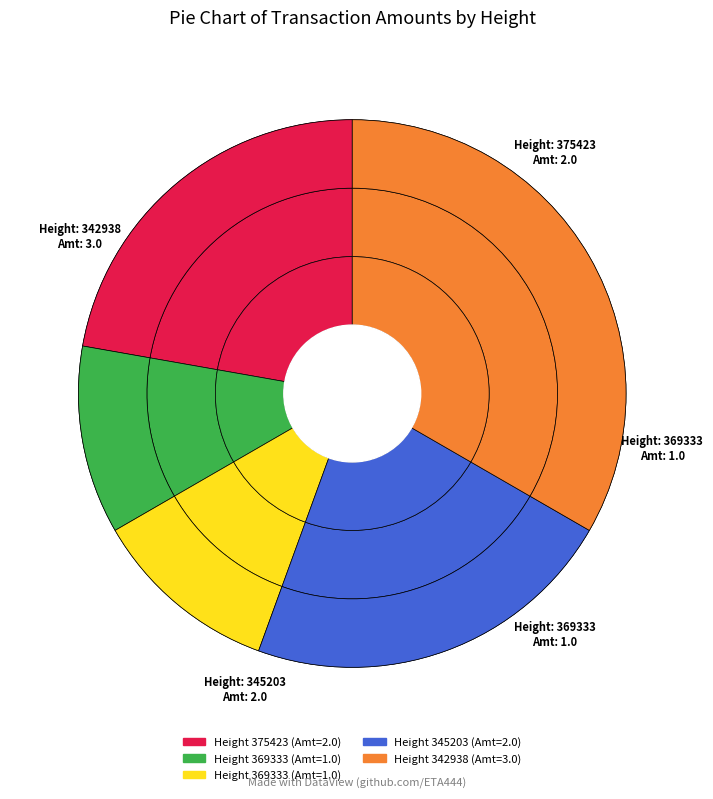

Which slice is the smallest?

369333